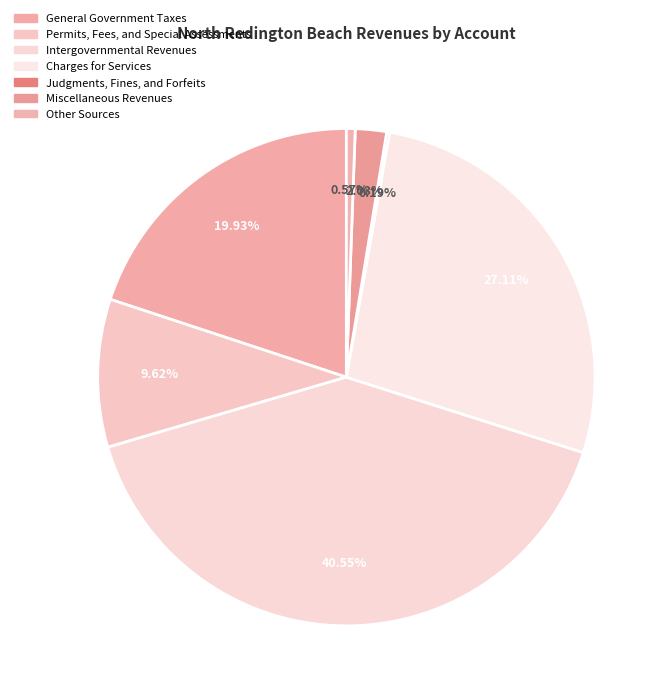

Rank the categories by value from lowest to highest.

Judgments, Fines, and Forfeits, Other Sources, Miscellaneous Revenues, Permits, Fees, and Special Assessments, General Government Taxes, Charges for Services, Intergovernmental Revenues